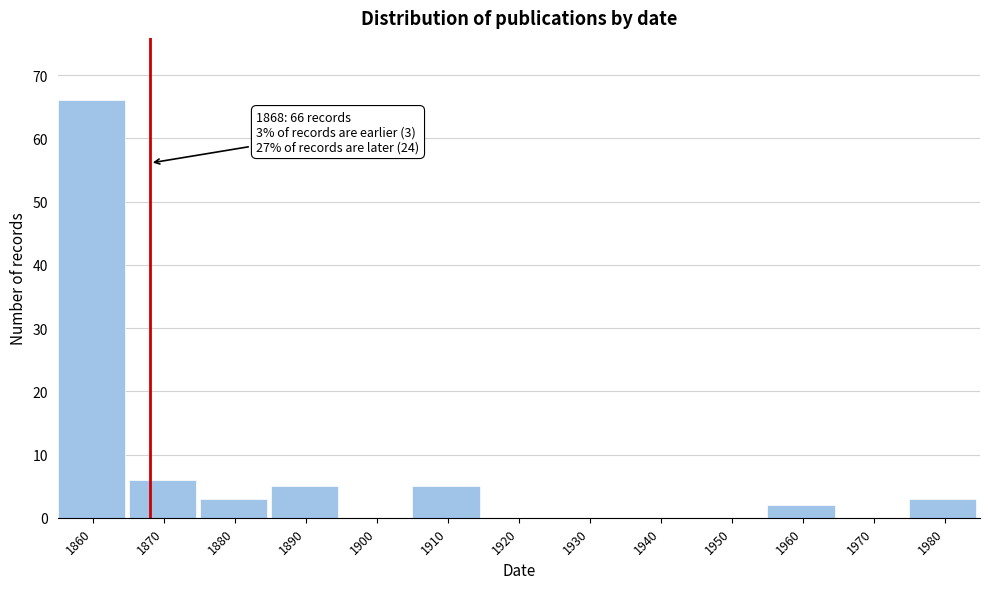

Reading right to left, transcribe all the data shown in this chart.

1980=3	1970=0	1960=2	1950=0	1940=0	1930=0	1920=0	1910=5	1900=0	1890=5	1880=3	1870=6	1860=66